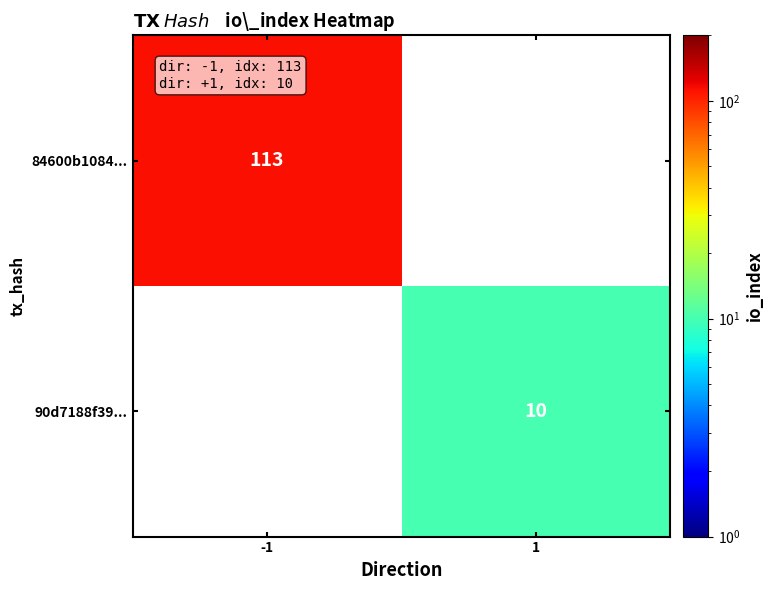

Is it true that 90d7188f39... equals 3 at 1?

False